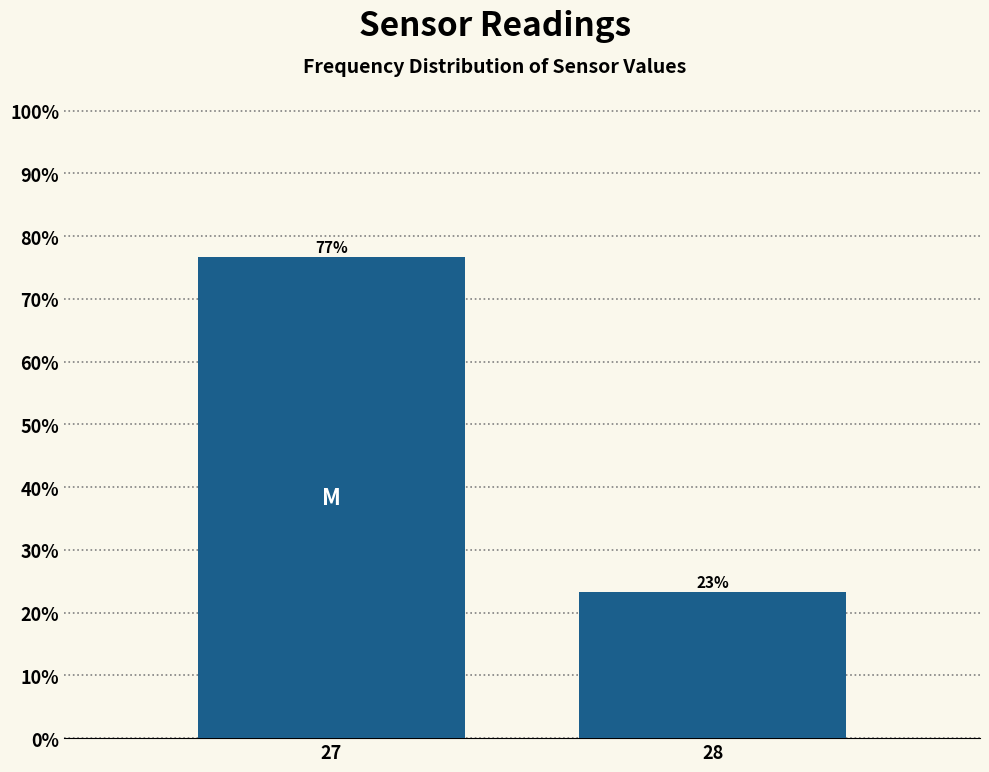

What is the ratio of the value at 28 to the value at 27?

0.3